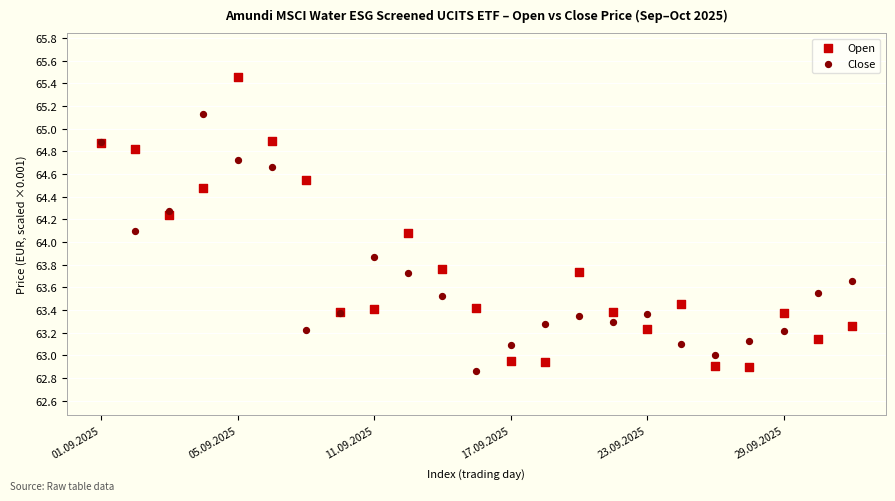

Which series has the largest Y range (max minus min)?

Open